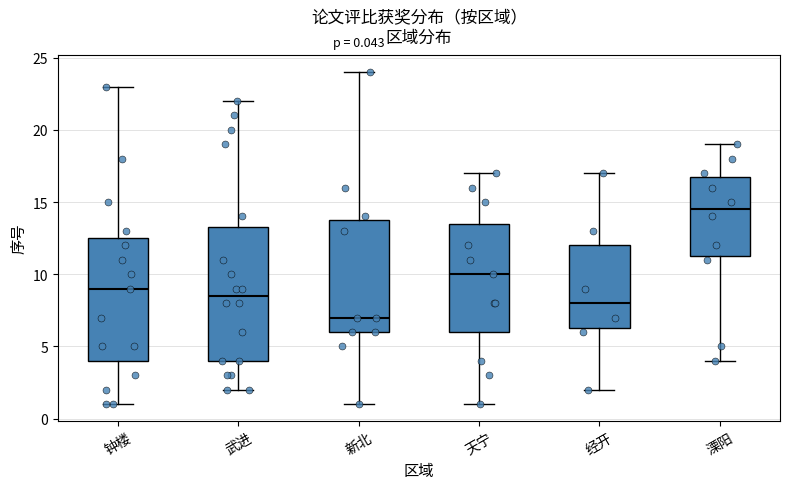

Which box's median line is the lowest?

新北